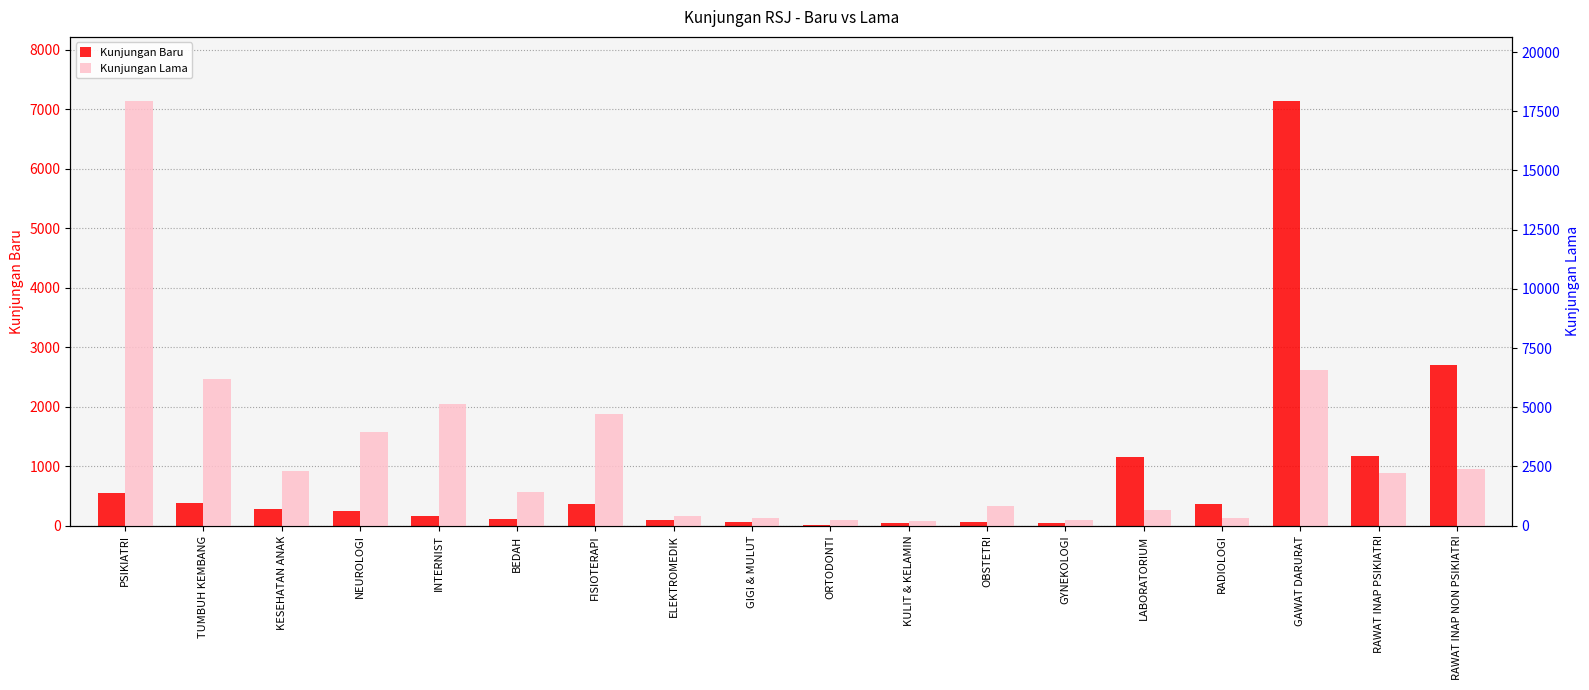

Reading left to right, list all the values displayed in this chart.

Kunjungan Baru: PSIKIATRI=552	TUMBUH KEMBANG=376	KESEHATAN ANAK=284	NEUROLOGI=239	INTERNIST=157	BEDAH=104	FISIOTERAPI=370	ELEKTROMEDIK=100	GIGI & MULUT=56	ORTODONTI=8	KULIT & KELAMIN=49	OBSTETRI=57	GYNEKOLOGI=38	LABORATORIUM=1145	RADIOLOGI=355	GAWAT DARURAT=7142	RAWAT INAP PSIKIATRI=1173	RAWAT INAP NON PSIKIATRI=2701
Kunjungan Lama: PSIKIATRI=17952	TUMBUH KEMBANG=6195	KESEHATAN ANAK=2295	NEUROLOGI=3962	INTERNIST=5127	BEDAH=1434	FISIOTERAPI=4695	ELEKTROMEDIK=391	GIGI & MULUT=335	ORTODONTI=236	KULIT & KELAMIN=206	OBSTETRI=839	GYNEKOLOGI=237	LABORATORIUM=637	RADIOLOGI=299	GAWAT DARURAT=6552	RAWAT INAP PSIKIATRI=2234	RAWAT INAP NON PSIKIATRI=2376